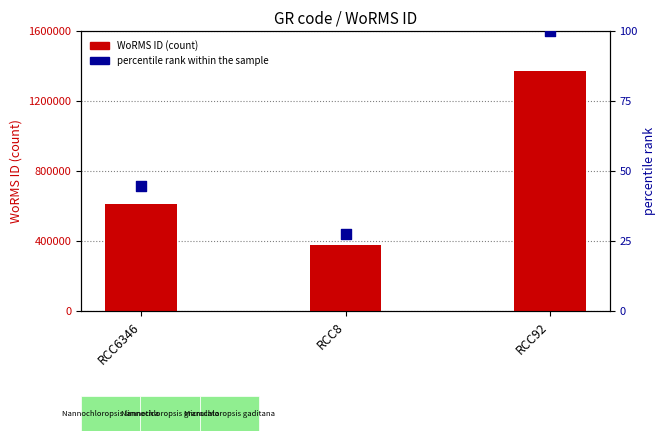

Which series has the largest total across all categories?

WoRMS ID